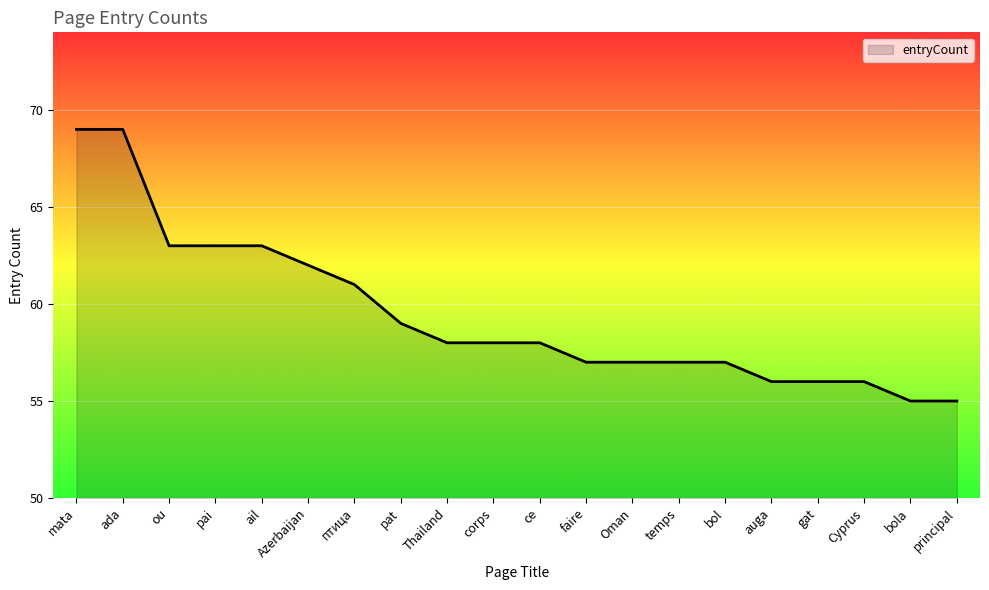

What is the smallest value displayed?

55